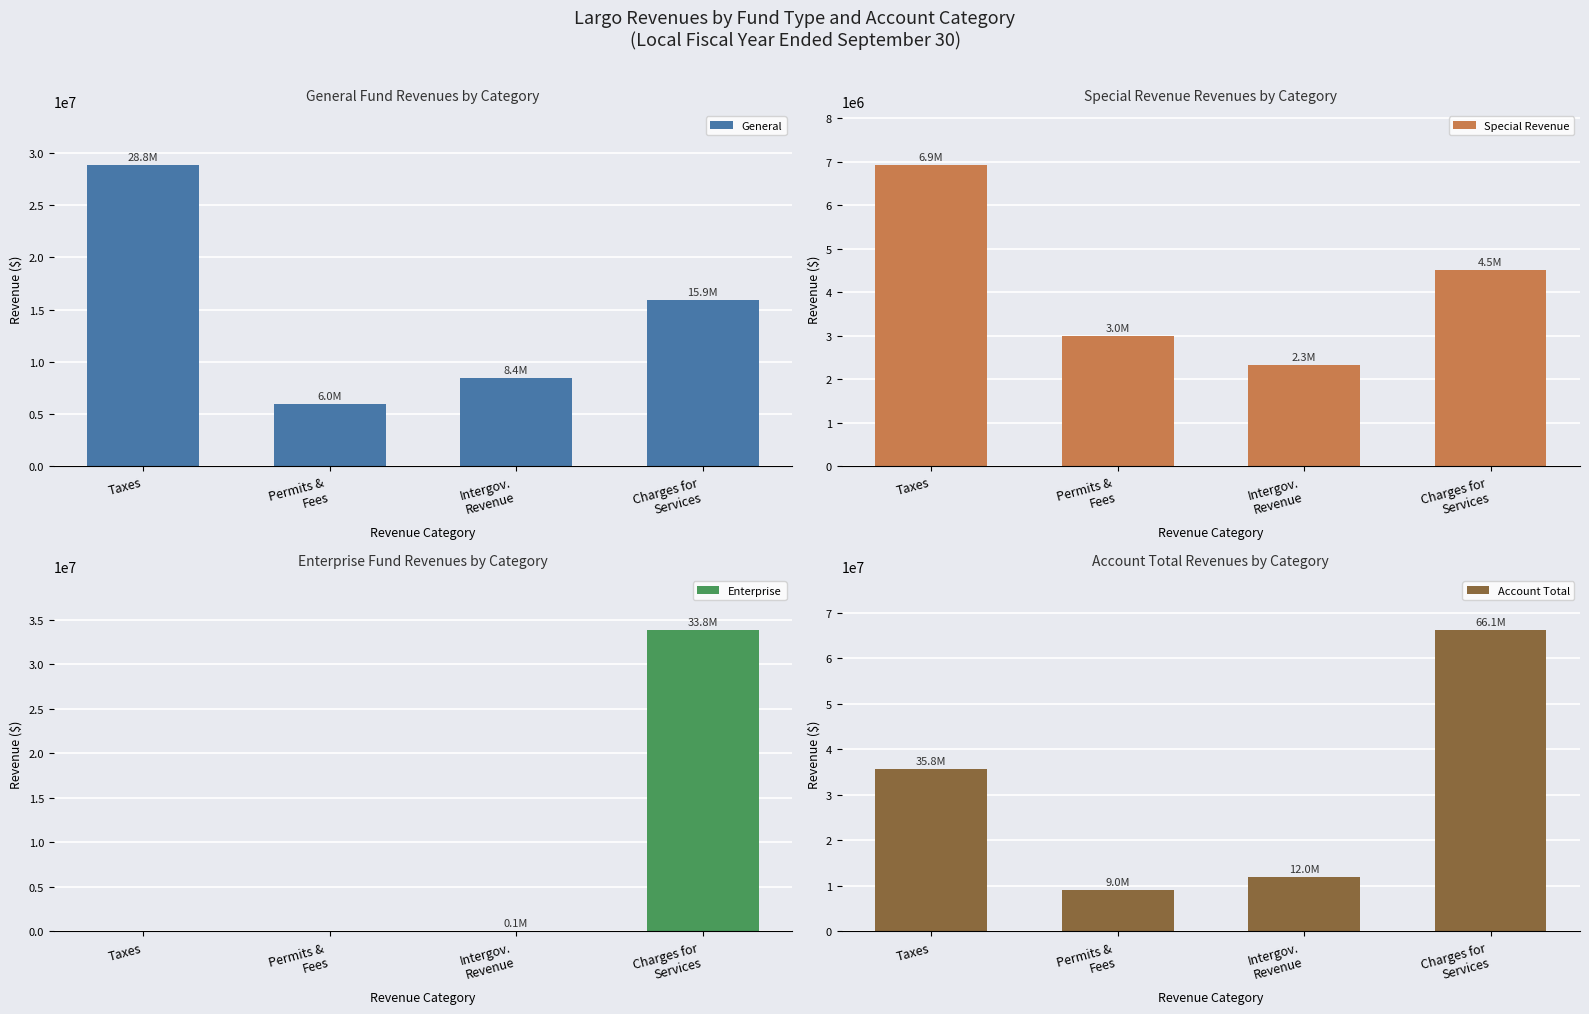

What is the highest value of the General series?

28845928